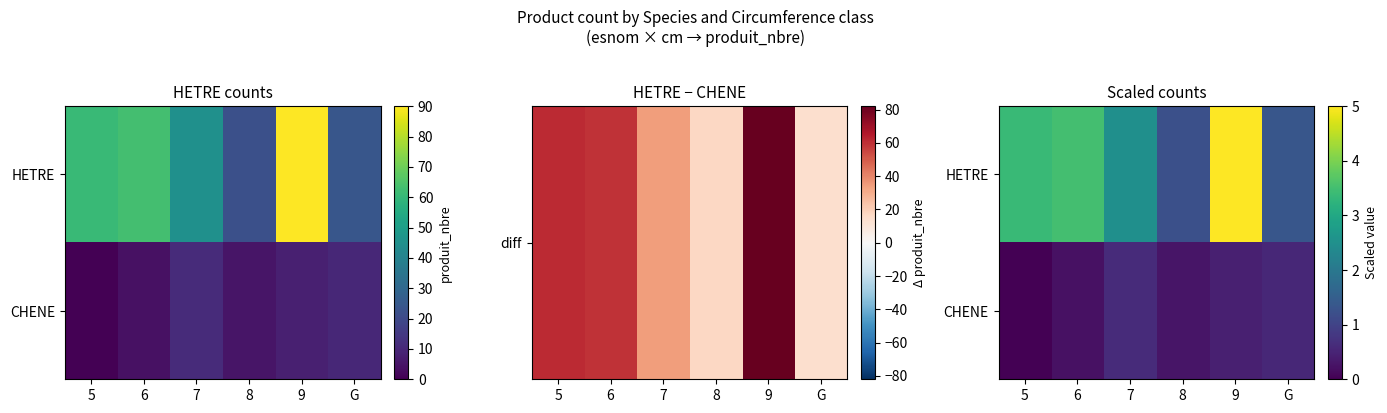

At how many categories does at least one series exceed 1?

6